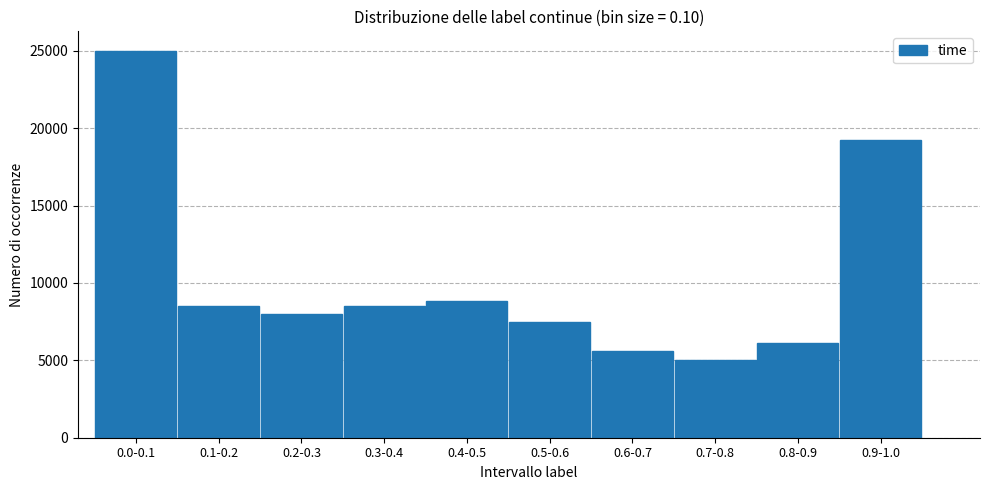

Reading right to left, transcribe all the data shown in this chart.

0.9-1.0=19200	0.8-0.9=6100	0.7-0.8=5000	0.6-0.7=5600	0.5-0.6=7500	0.4-0.5=8800	0.3-0.4=8500	0.2-0.3=8000	0.1-0.2=8500	0.0-0.1=25000